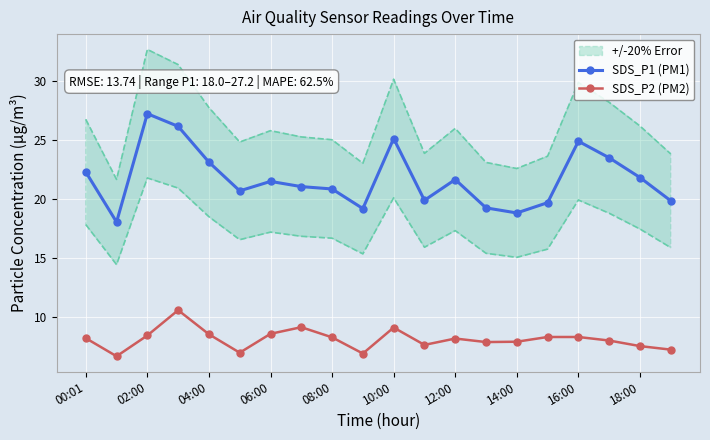

Reading left to right, what are all the values shown in this chart?

SDS_P1 (PM1): 22.3	18.0	27.2	26.1	23.1	20.7	21.5	21.0	20.8	19.2	25.1	19.9	21.6	19.2	18.8	19.7	24.9	23.5	21.8	19.8
SDS_P2 (PM2): 8.2	6.7	8.4	10.6	8.5	7.0	8.6	9.1	8.3	6.9	9.1	7.6	8.2	7.9	7.9	8.3	8.3	8.0	7.5	7.2